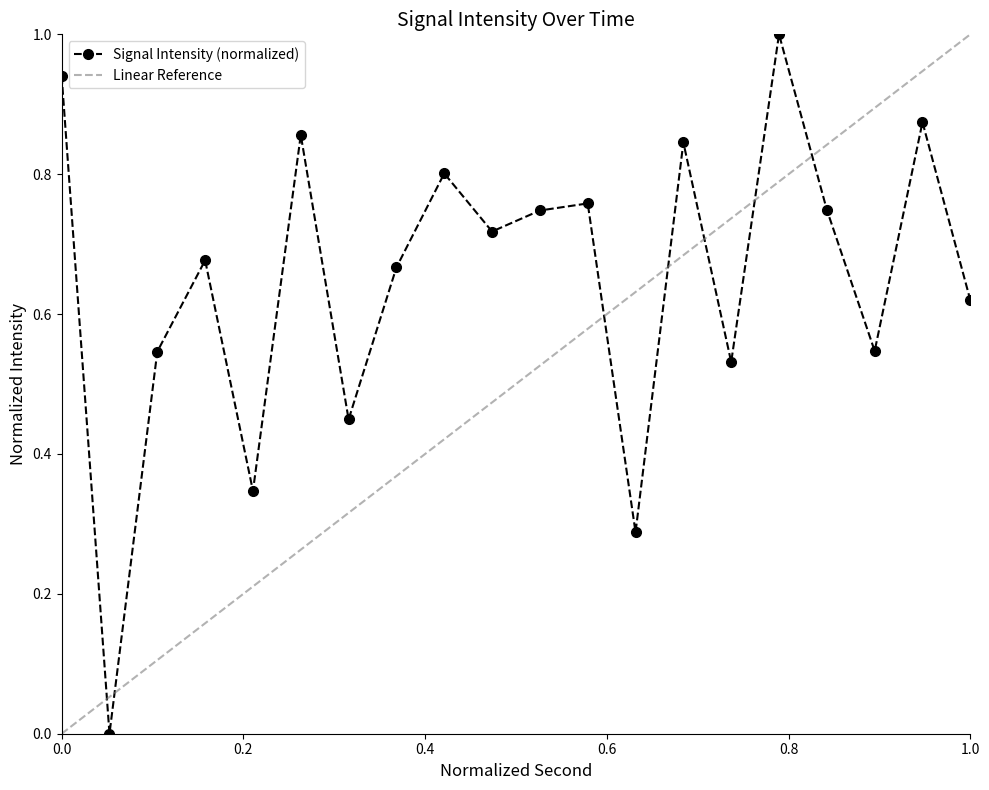

In Signal Intensity (normalized), how many points are higher than both neighbors (excluding endpoints)?

7